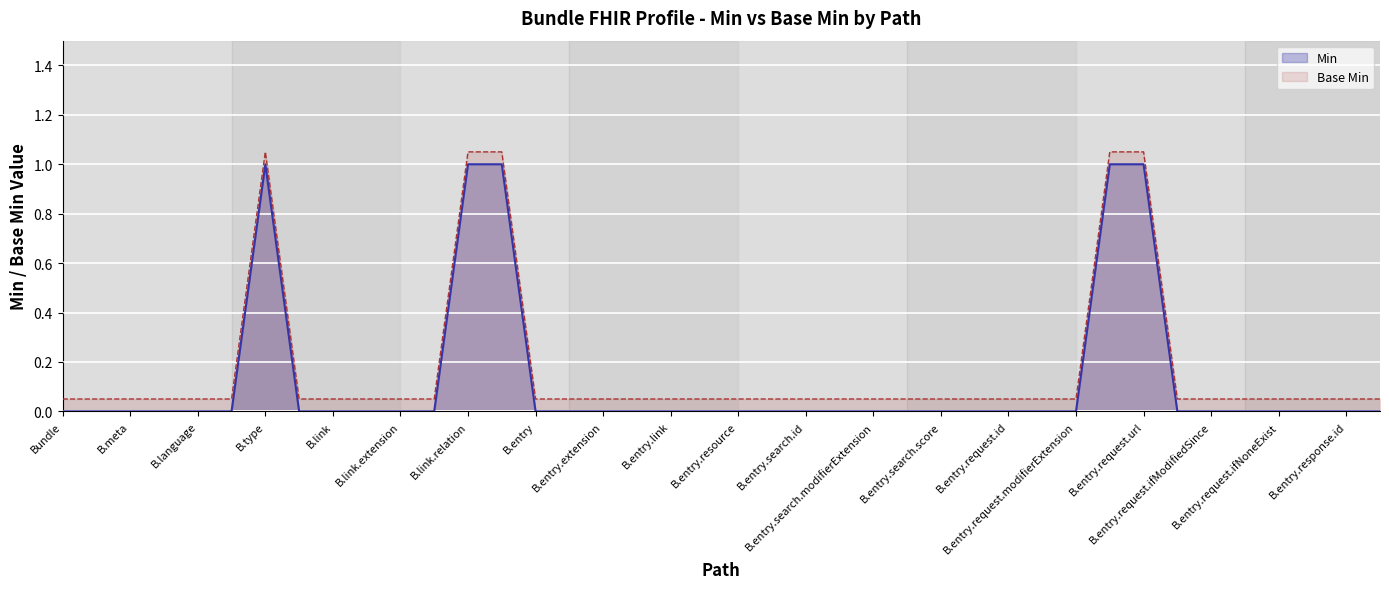

What is the difference between the maximum and minimum values in the Min series?

1.0